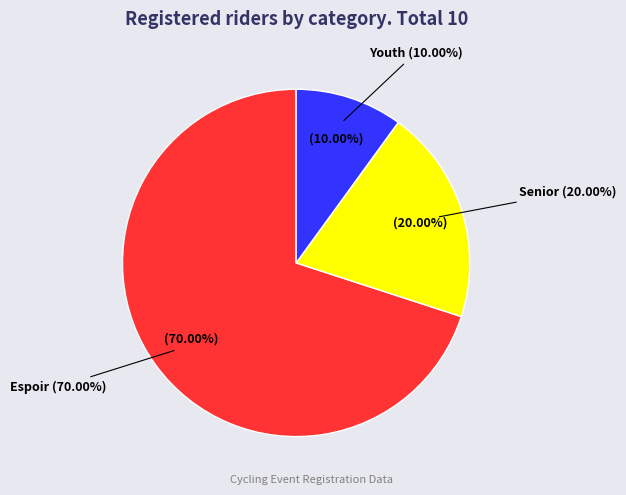

Count the number of slices in the pie.

3